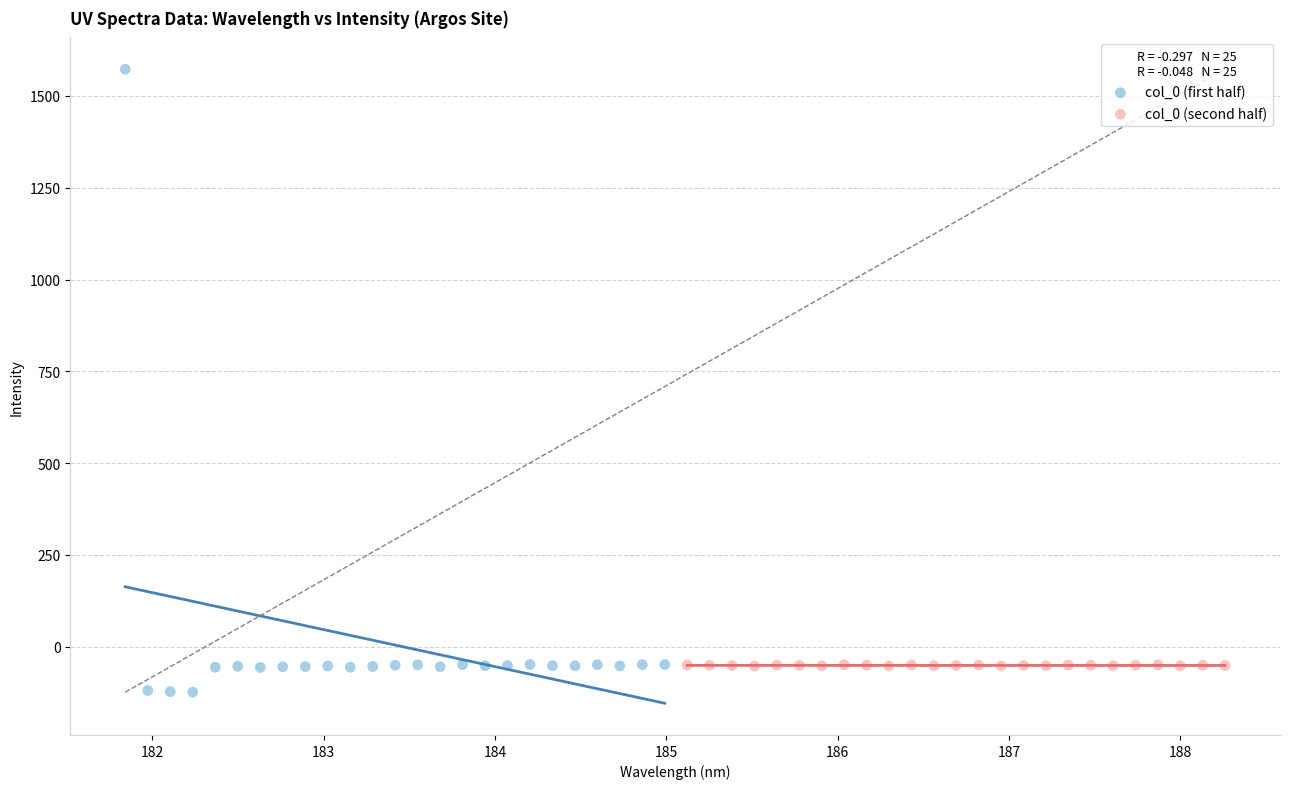

Which series has the largest Y range (max minus min)?

col_0 (first half)